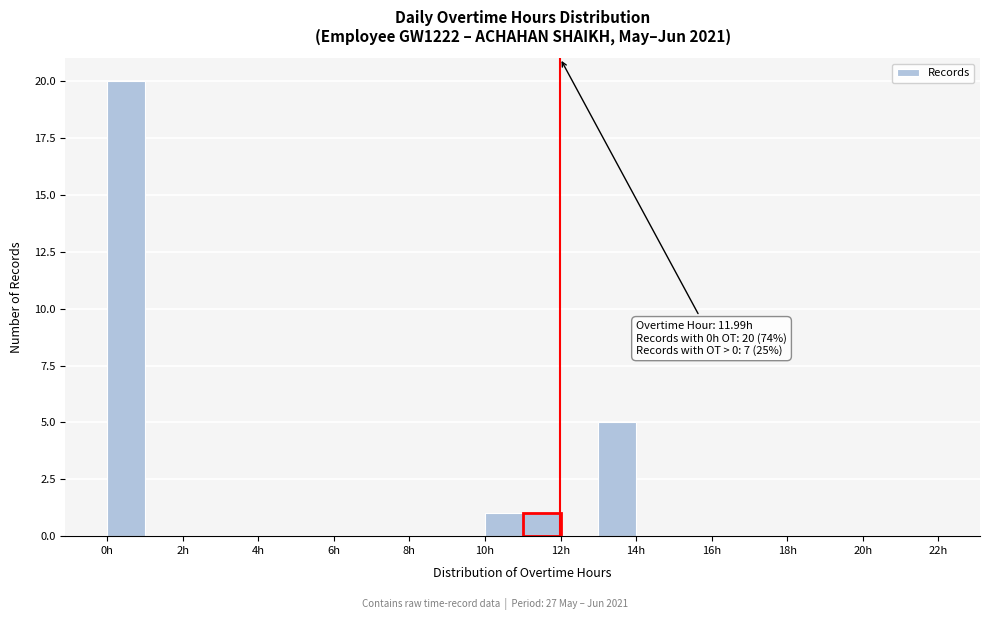

Which range on the x-axis has the tallest bar?

0 to 1